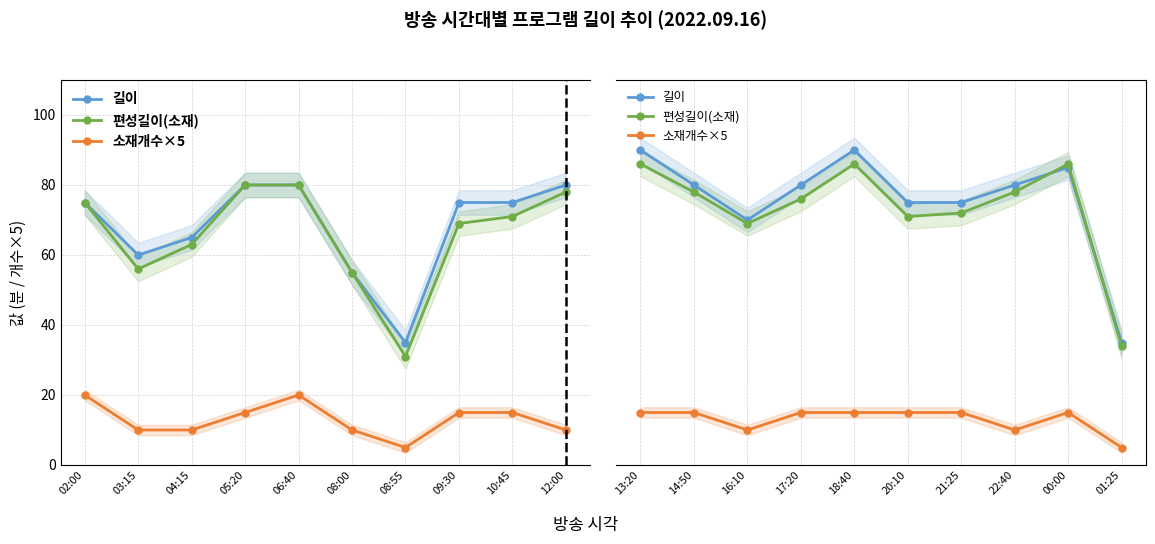

At how many categories does at least one series exceed 86?

2